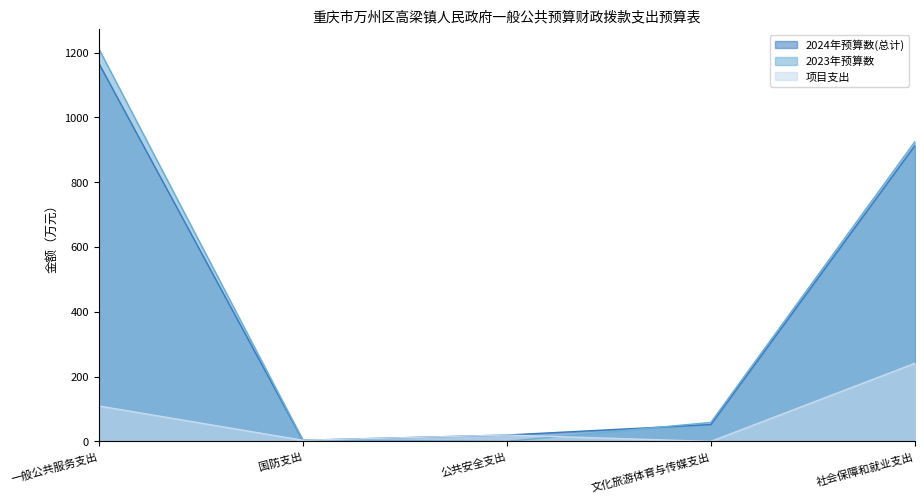

How many data points in 2024年预算数(总计) are above 52?

3